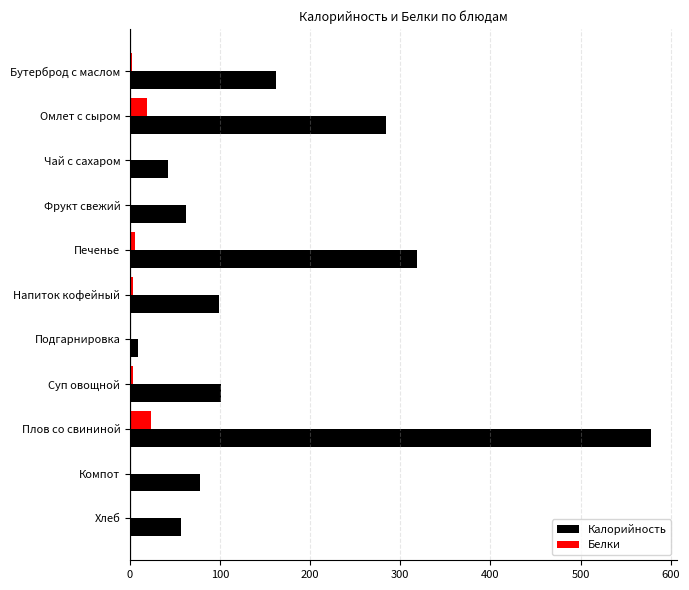

Between Омлет с сыром and Подгарнировка, which series saw the biggest shift?

Калорийность